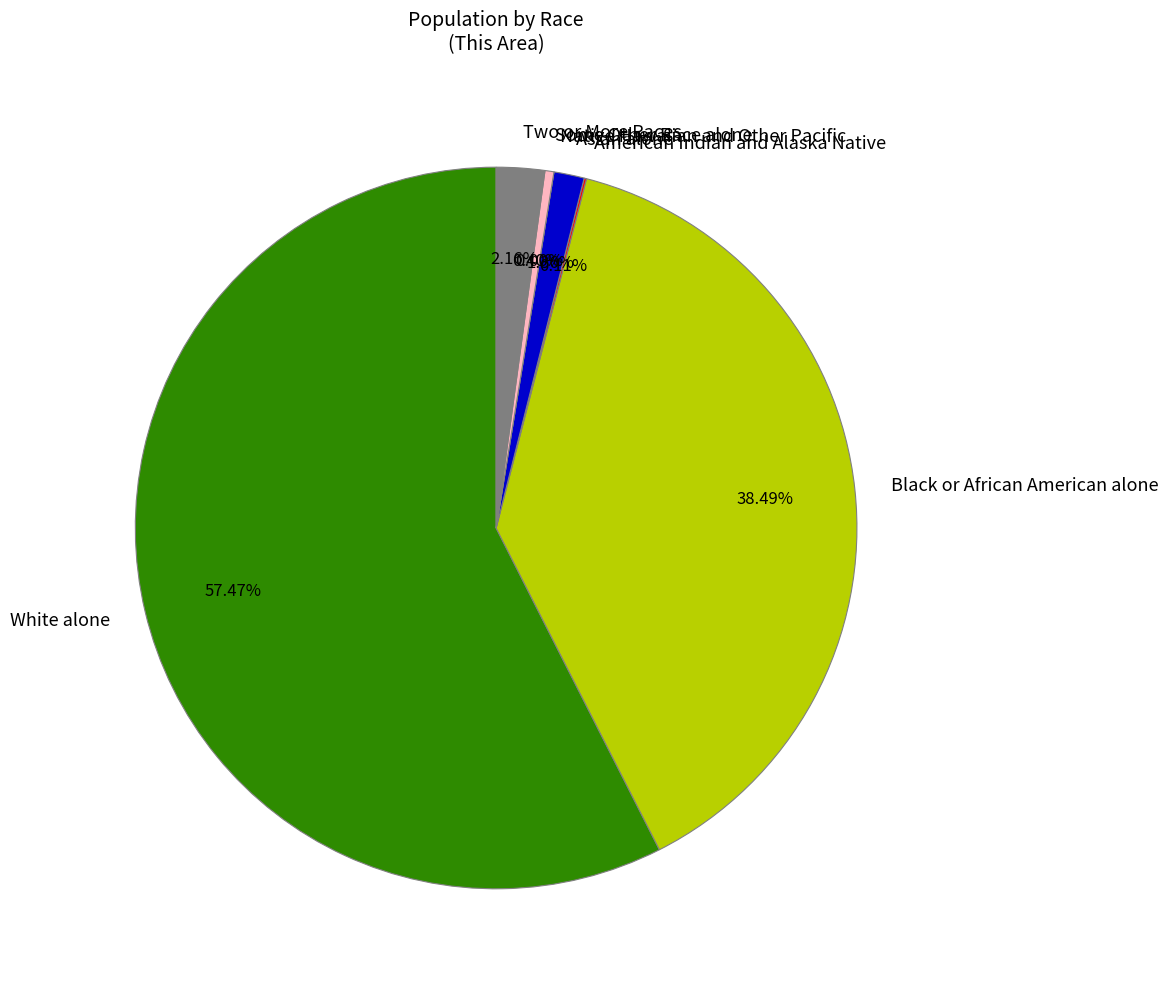

Is it true that American Indian and Alaska Native is 0% of the pie?

True